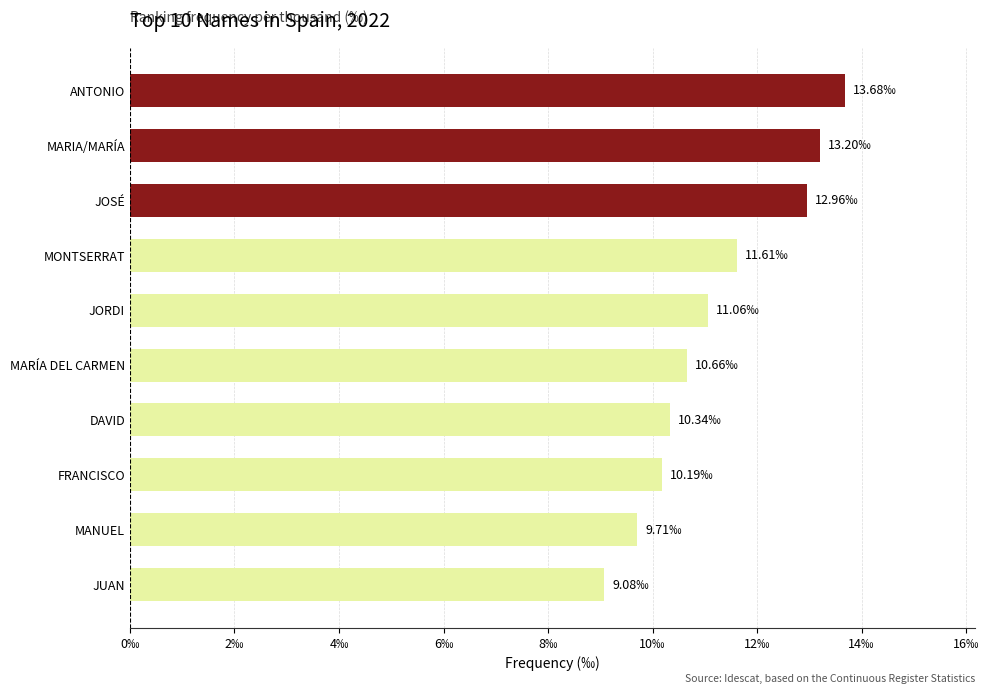

Does the chart contain any negative values?

No